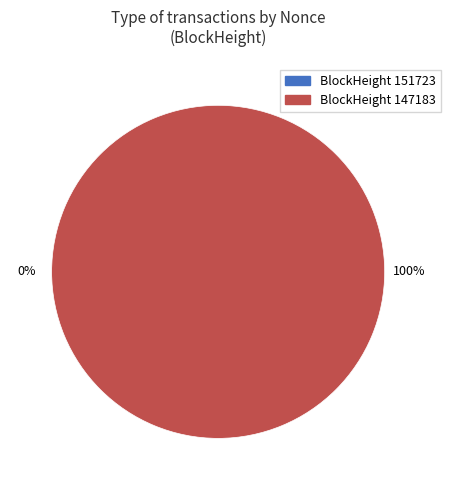

To the nearest percent, what is the average slice percentage?

50%